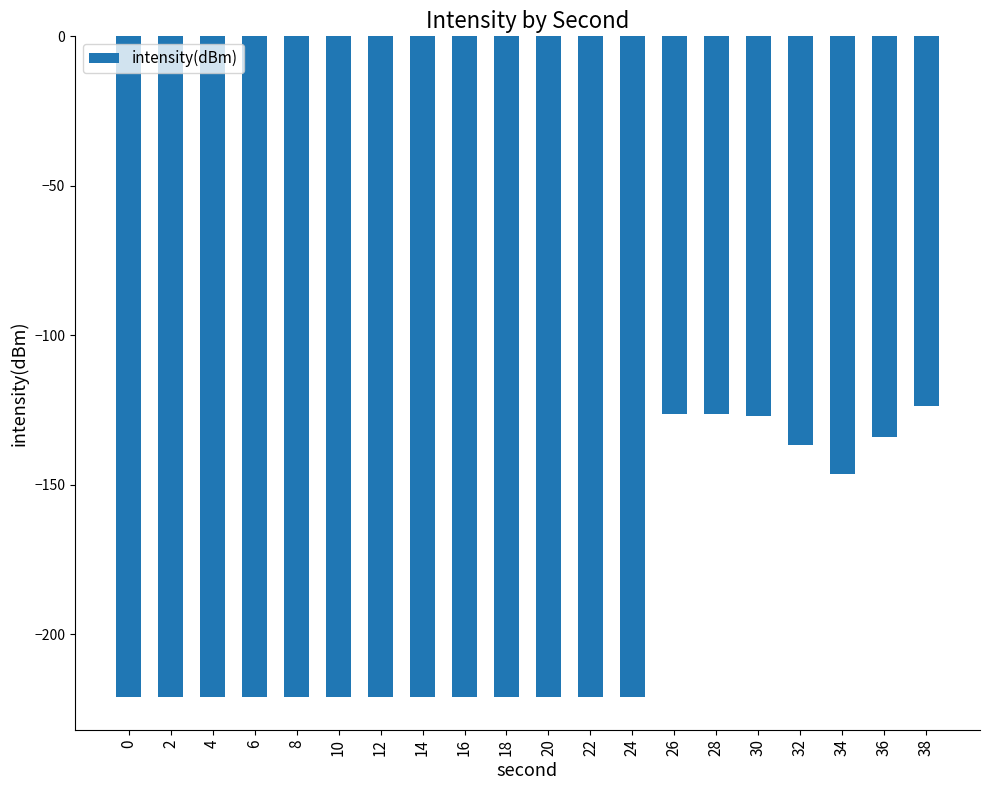

What is the change in value from 12 to 38?

+97.3